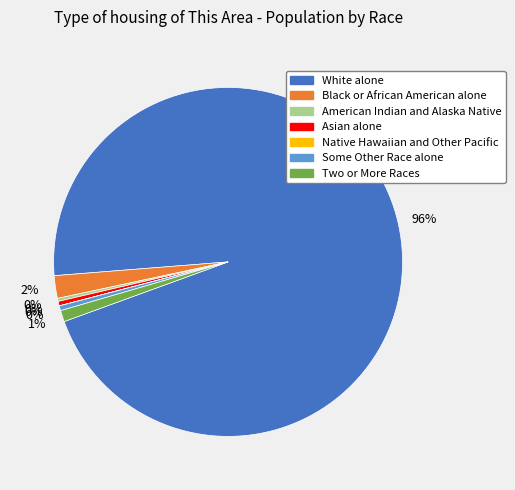

To the nearest percent, what is the average slice percentage?

14%